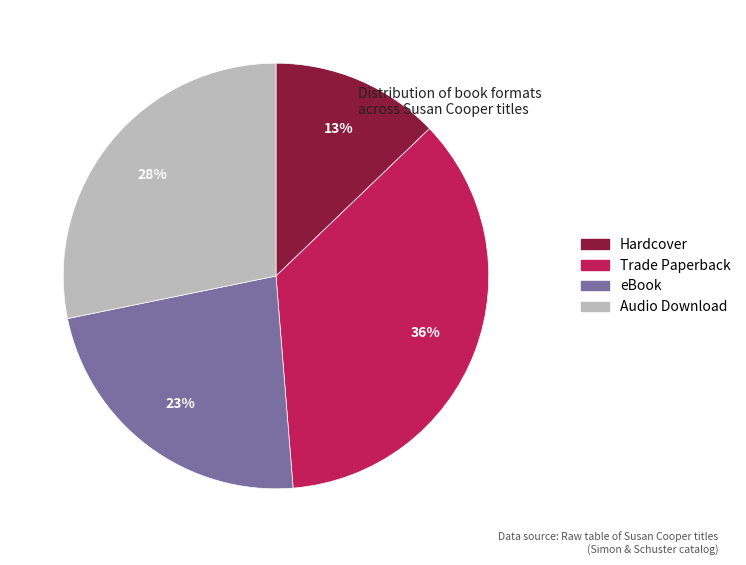

The Trade Paperback slice represents 36% of the pie. True or false?

True